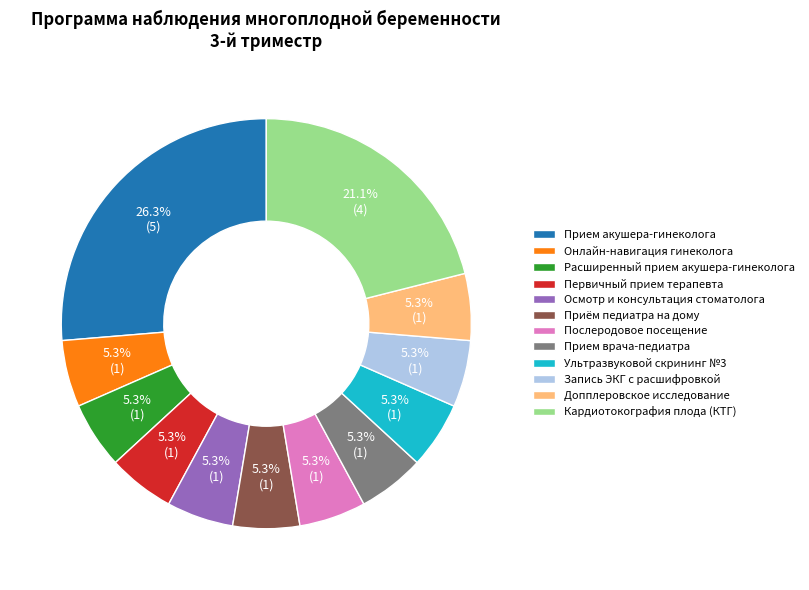

Combined, do Ультразвуковой скрининг №3 and Послеродовое посещение account for over 50%?

No